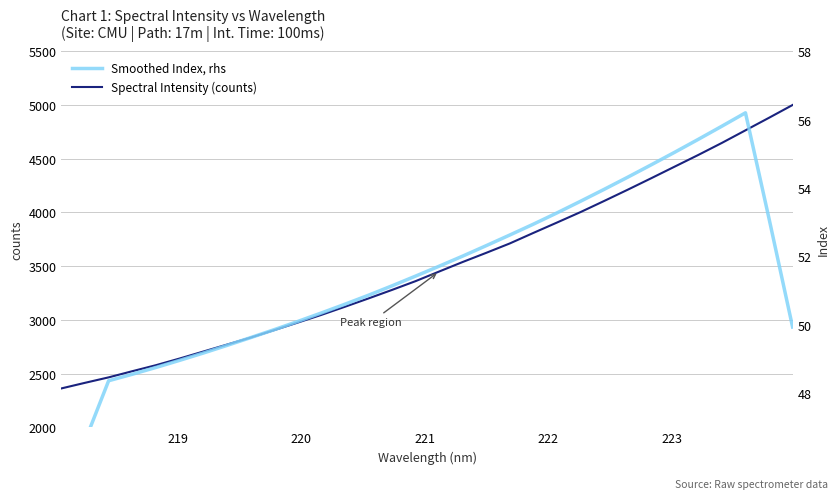

Is this an area chart (filled region under the line)?

No